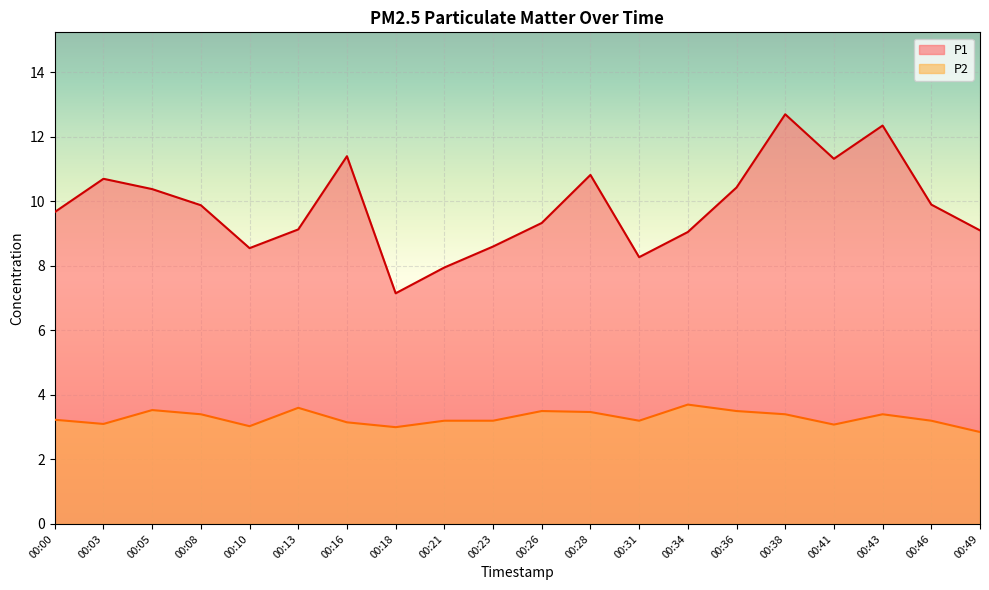

Reading right to left, extract all data points from this chart.

P1: 9.1	9.9	12.3	11.3	12.7	10.4	9.1	8.3	10.8	9.3	8.6	8.0	7.2	11.4	9.1	8.6	9.9	10.4	10.7	9.7
P2: 2.9	3.2	3.4	3.1	3.4	3.5	3.7	3.2	3.5	3.5	3.2	3.2	3.0	3.1	3.6	3.0	3.4	3.5	3.1	3.2